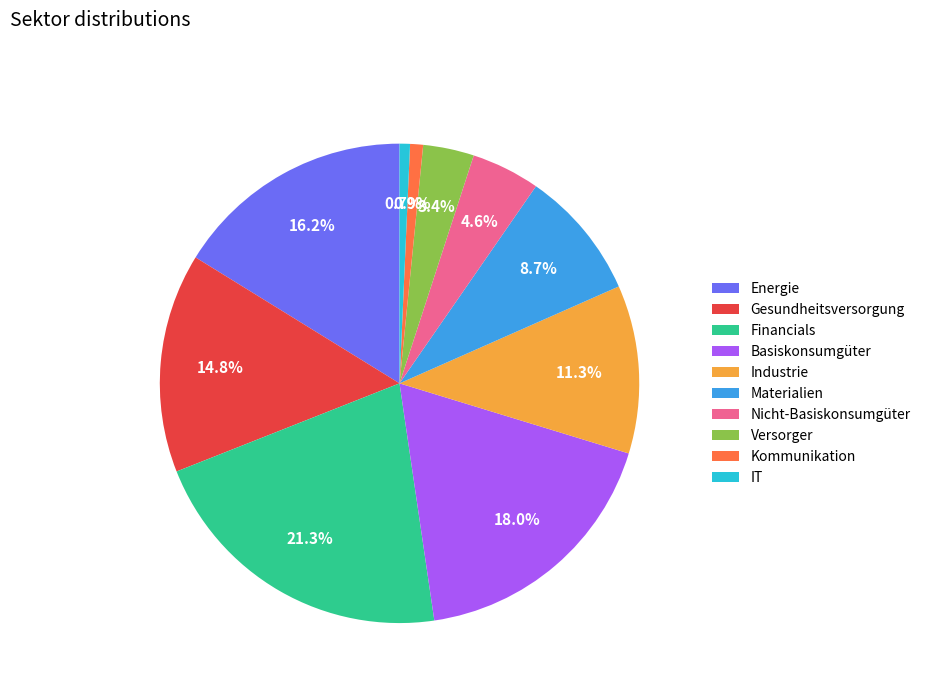

To the nearest percent, what is the combined percentage of Materialien and Versorger?

12%